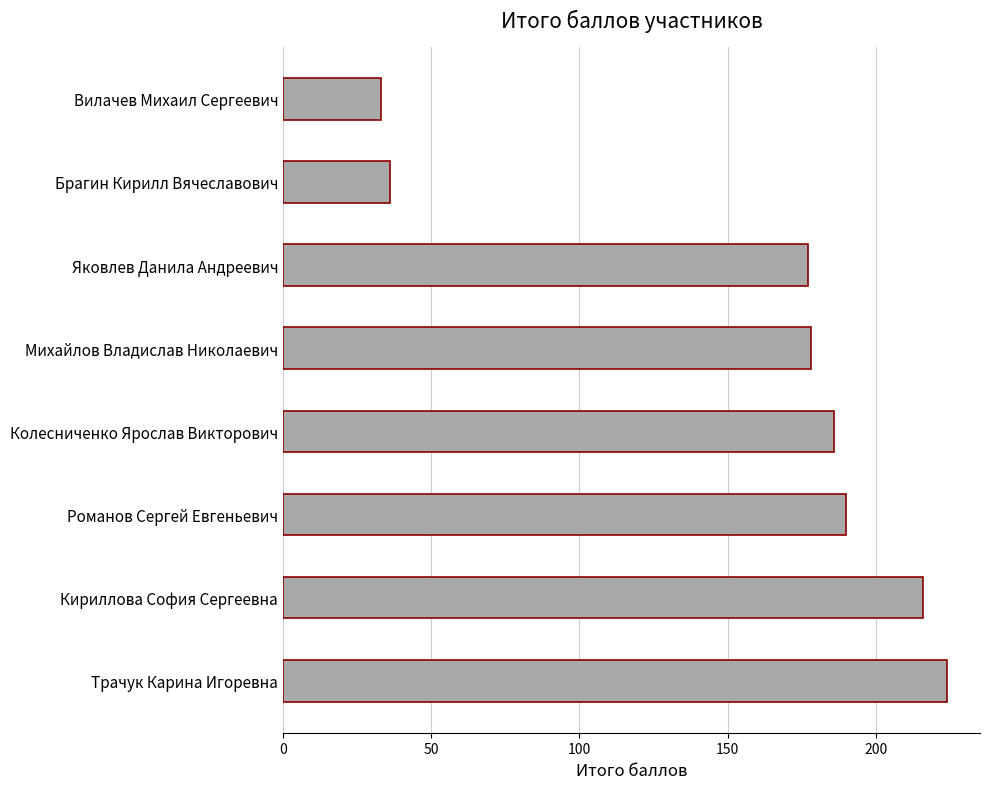

What is the change in value from Романов Сергей Евгеньевич to Михайлов Владислав Николаевич?

-12